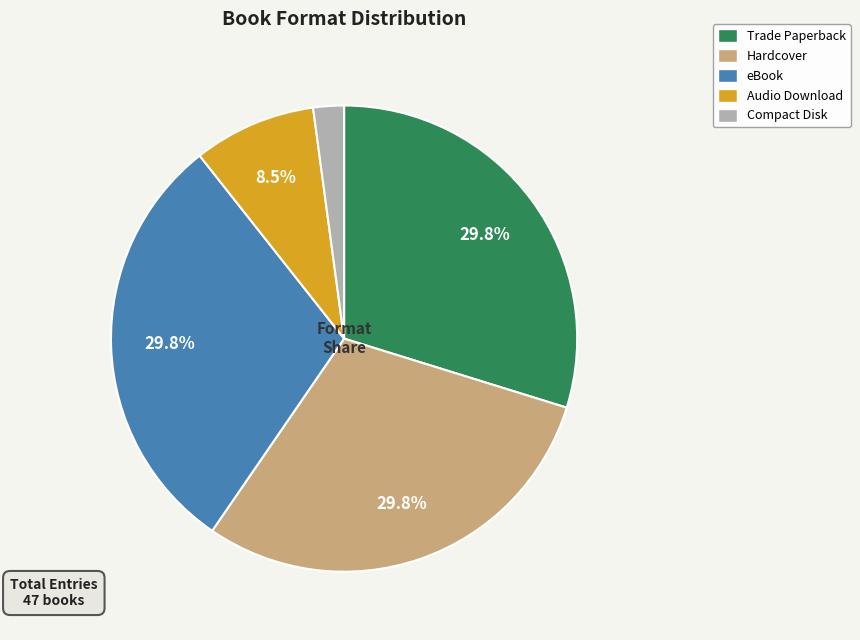

To the nearest percent, what is the combined percentage of Compact Disk and eBook?

32%